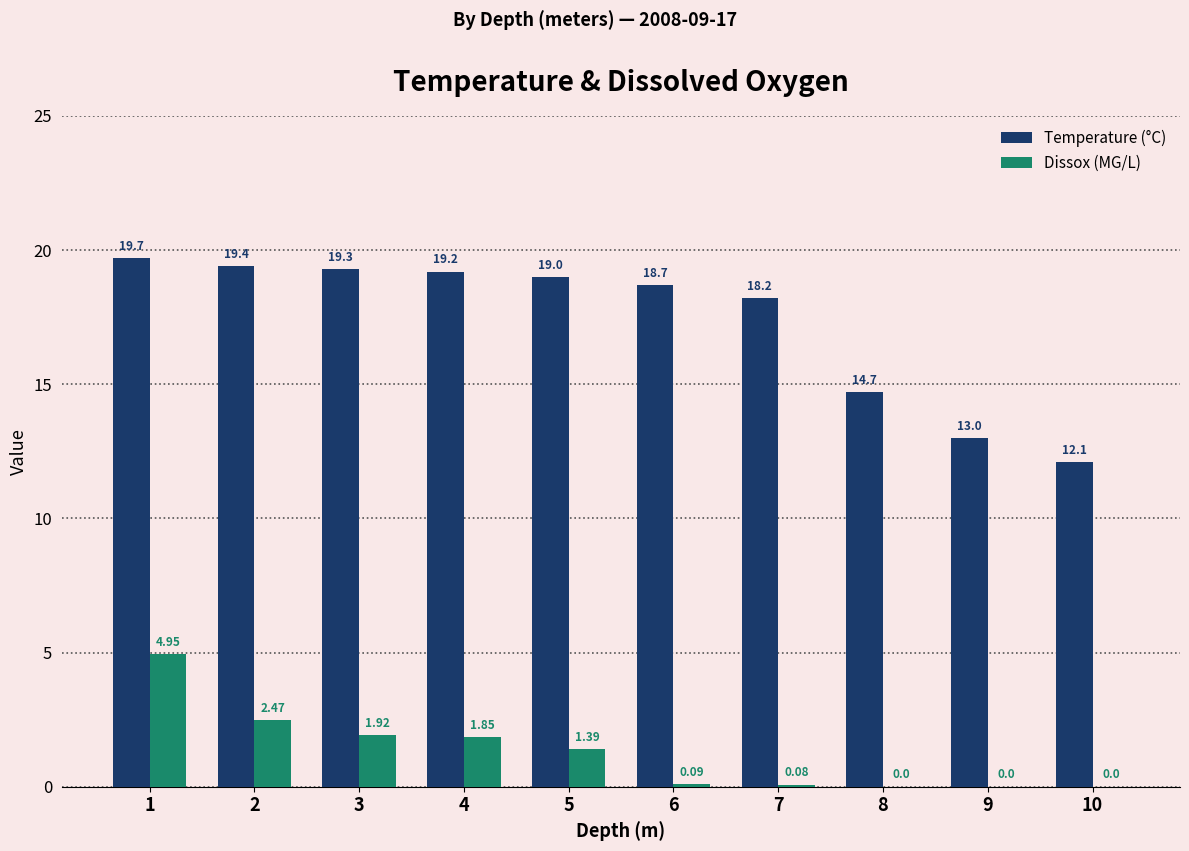

Which series changed the most between 8 and 10?

Temperature (°C)